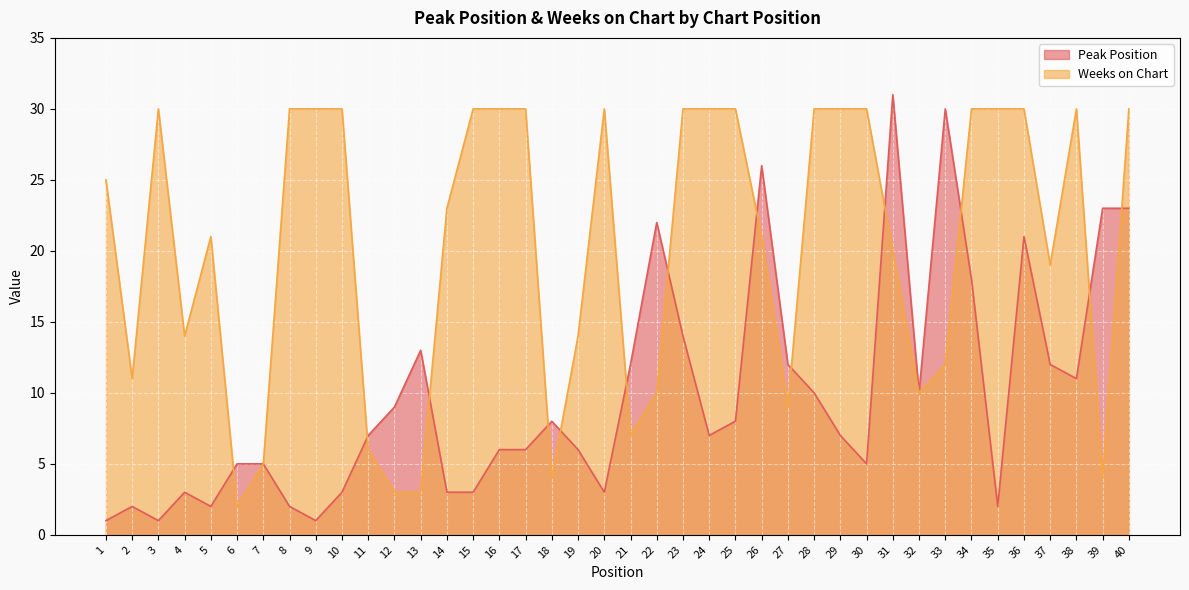

What is the average value of the Weeks on Chart series?

20